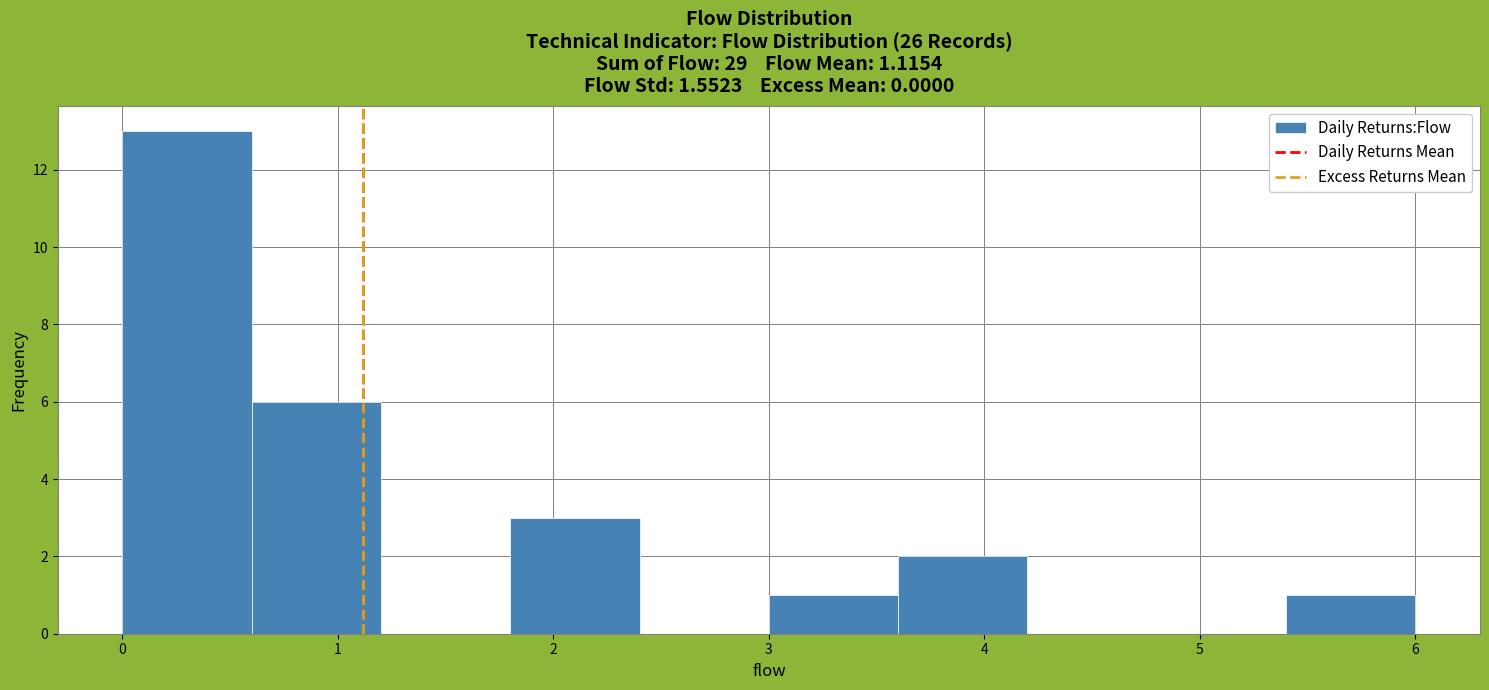

Which range on the x-axis has the tallest bar?

0.0 to 0.6